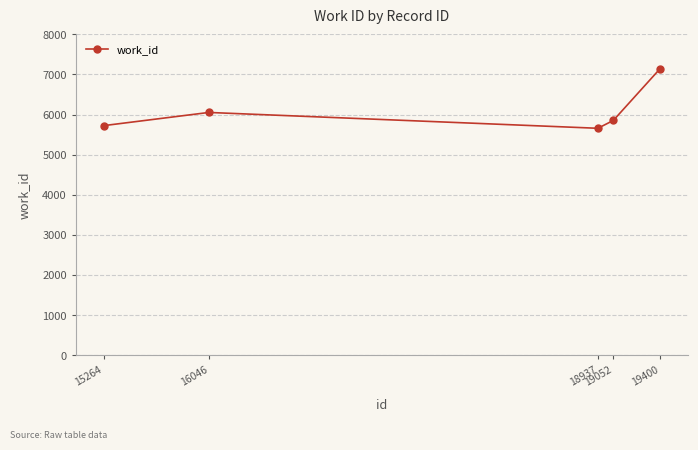

True or false: there are more than 0 points higher than both neighbors.

True